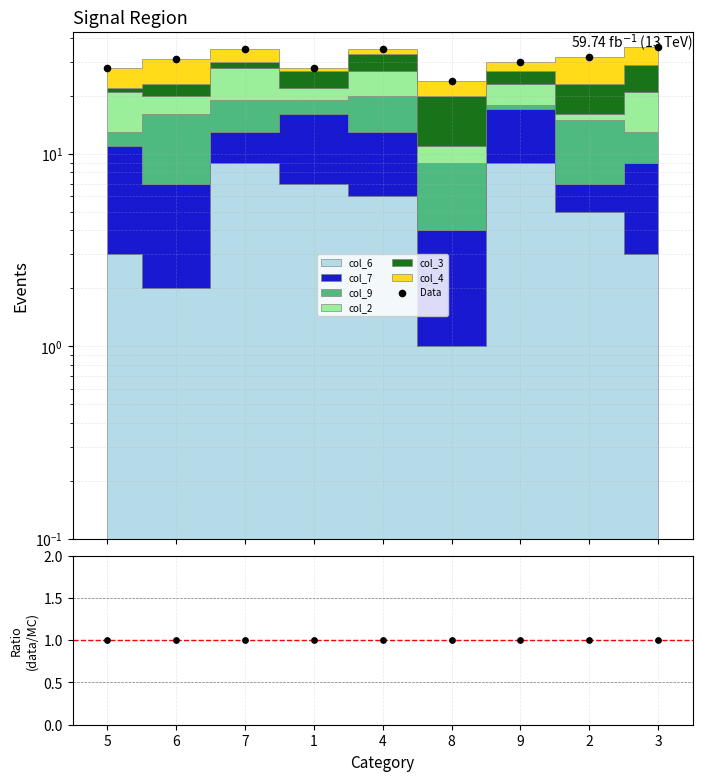

Which series has the largest Y range (max minus min)?

Data